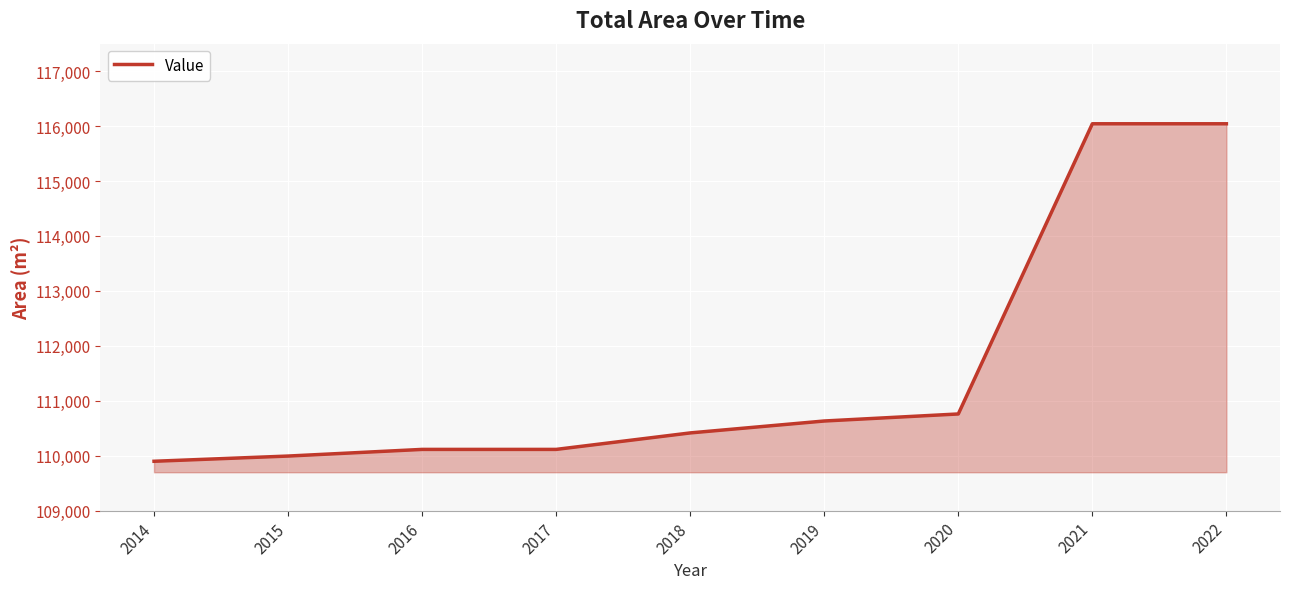

What is the greatest value displayed?

116042